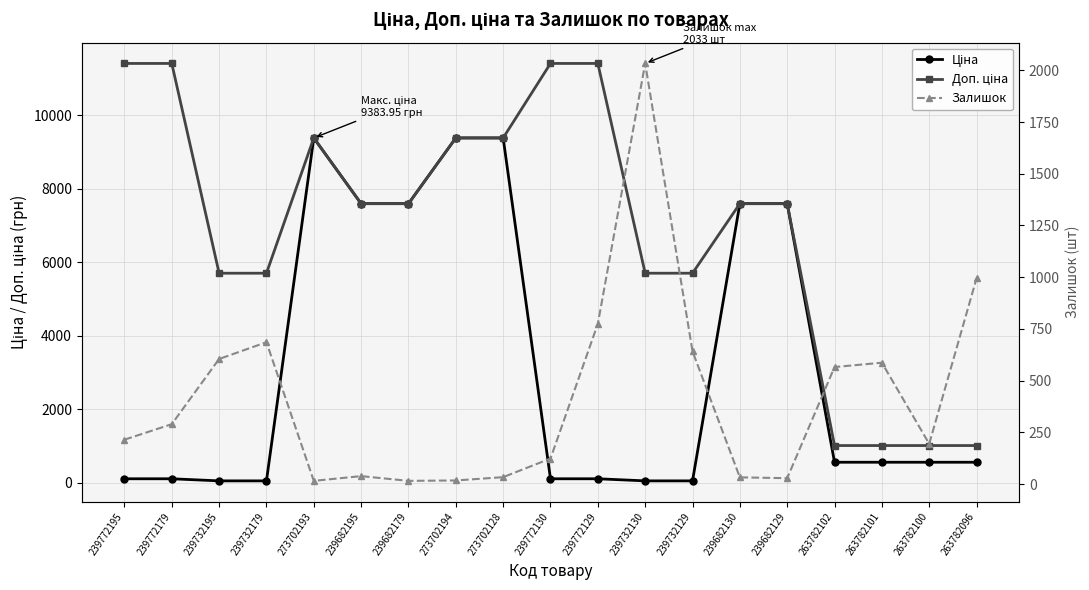

Reading left to right, transcribe all the data shown in this chart.

Ціна: 239772195=114.1	239772179=114.1	239732195=57.0	239732179=57.0	273702193=9384.0	239682195=7596.5	239682179=7596.5	273702194=9384.0	273702128=9384.0	239772130=114.1	239772129=114.1	239732130=57.0	239732129=57.0	239682130=7596.5	239682129=7596.5	263782102=564.0	263782101=564.0	263782100=564.0	263782096=564.0
Доп. ціна: 239772195=11410.0	239772179=11410.0	239732195=5705.0	239732179=5705.0	273702193=9384.0	239682195=7596.5	239682179=7596.5	273702194=9384.0	273702128=9384.0	239772130=11410.0	239772129=11410.0	239732130=5705.0	239732129=5705.0	239682130=7596.5	239682129=7596.5	263782102=1017.8	263782101=1017.8	263782100=1017.8	263782096=1017.8
Залишок: 239772195=215.0	239772179=290.0	239732195=605.0	239732179=686.0	273702193=16.0	239682195=39.0	239682179=16.0	273702194=18.0	273702128=34.0	239772130=124.0	239772129=775.0	239732130=2033.0	239732129=642.0	239682130=33.0	239682129=29.0	263782102=566.0	263782101=587.0	263782100=195.0	263782096=995.0